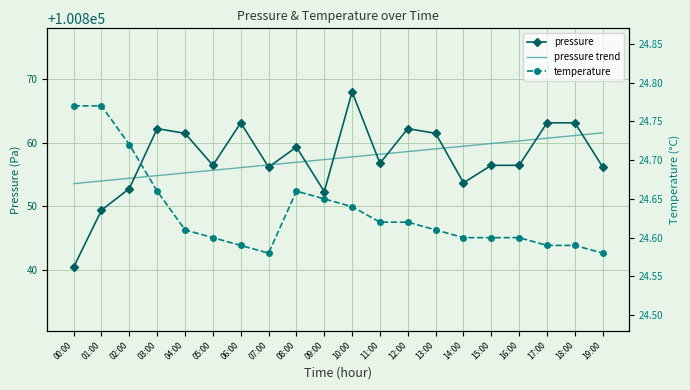

What is the label of the 9th point from the right?

11:00